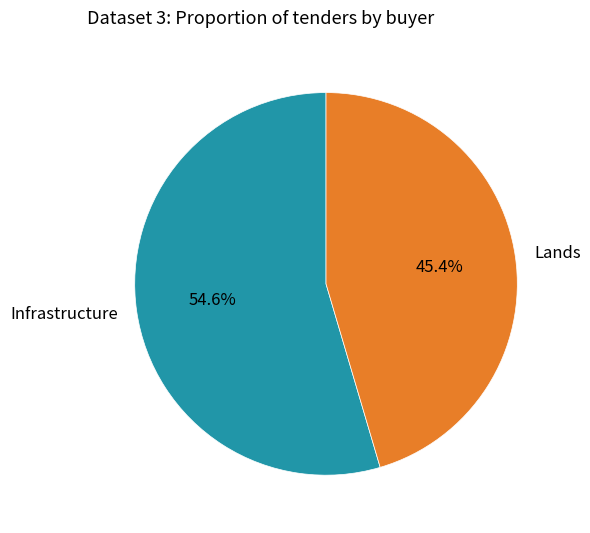

Is it true that Lands is 45% of the pie?

True